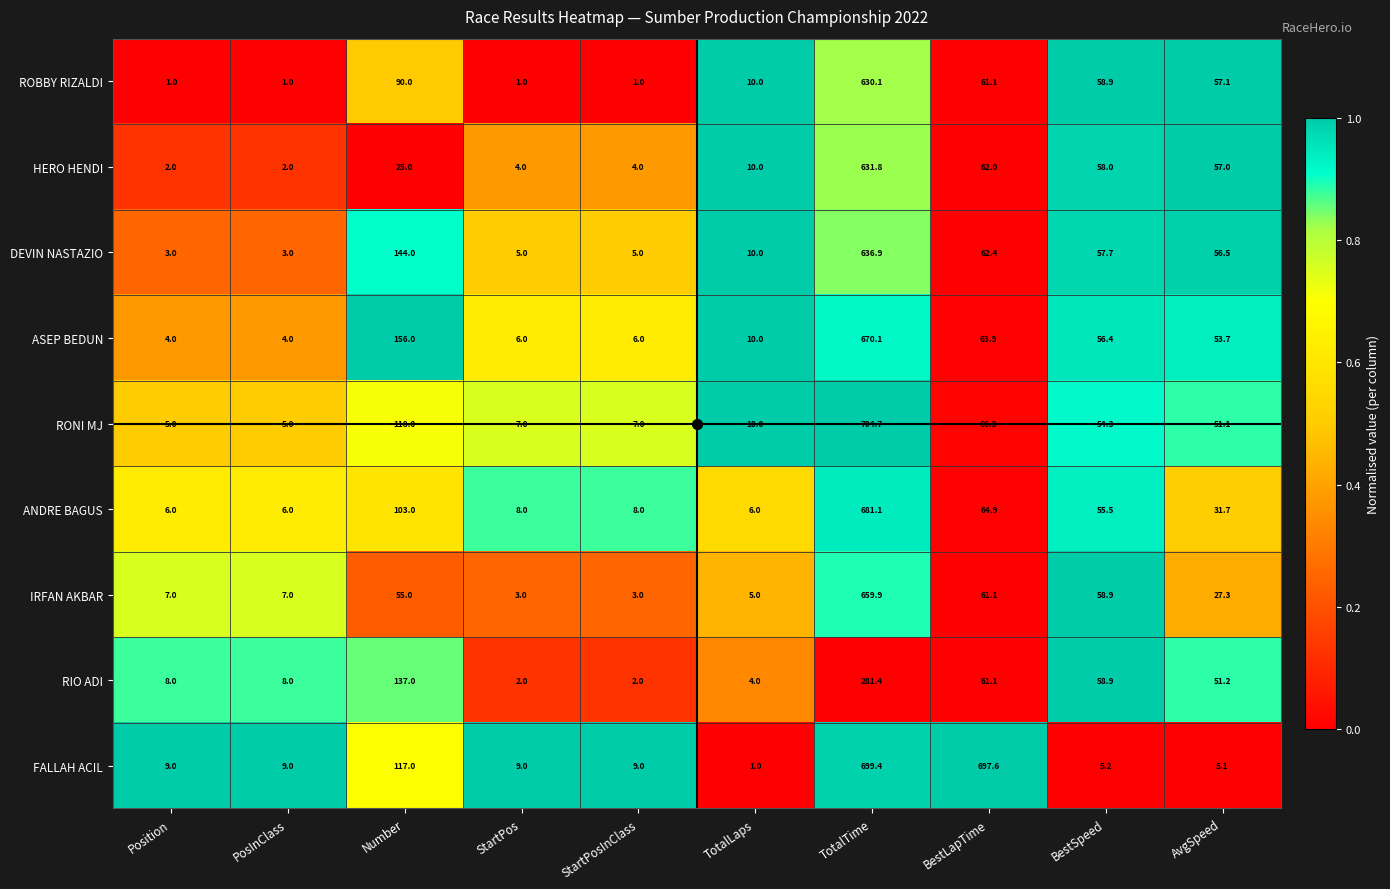

What is the greatest value displayed?

704.7